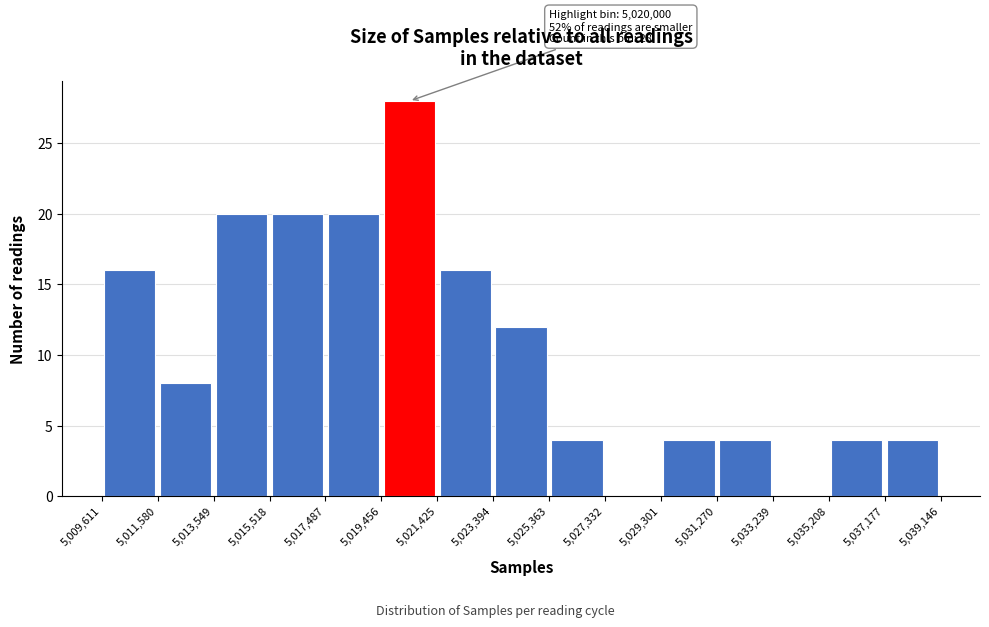

Which range on the x-axis has the tallest bar?

5,019,456 to 5,021,425